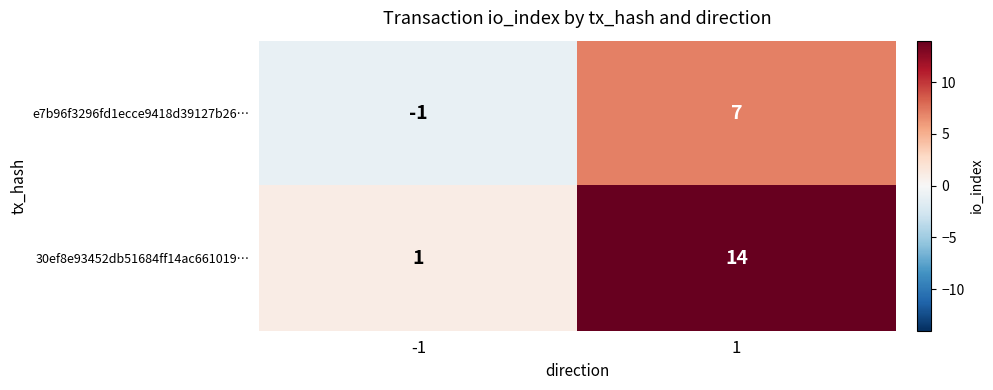

Is it true that e7b96f3296fd1ecce9418d39127b26… equals 7 at 1?

True